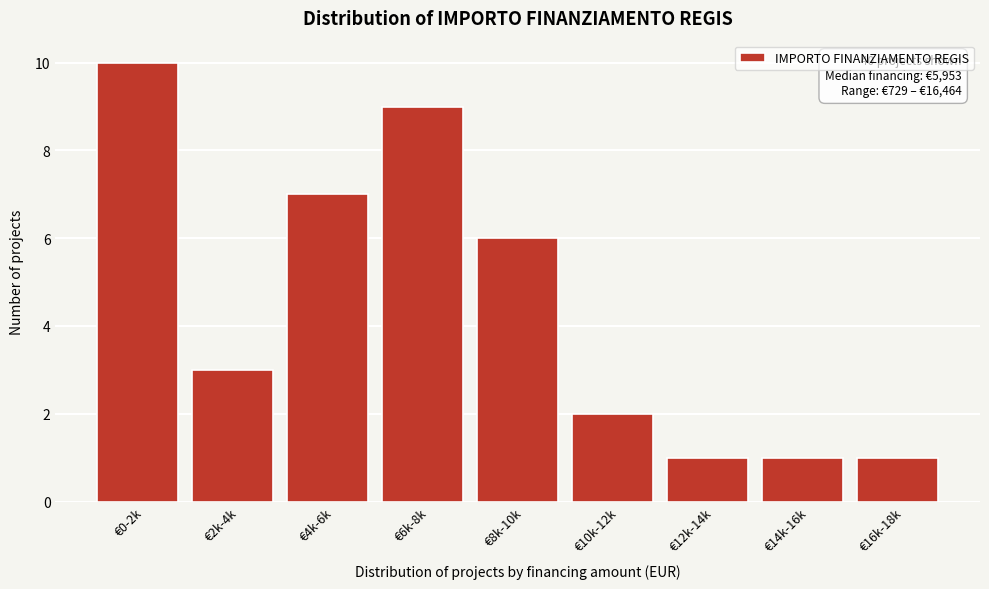

Reading left to right, extract all data points from this chart.

€0-2k=10	€2k-4k=3	€4k-6k=7	€6k-8k=9	€8k-10k=6	€10k-12k=2	€12k-14k=1	€14k-16k=1	€16k-18k=1